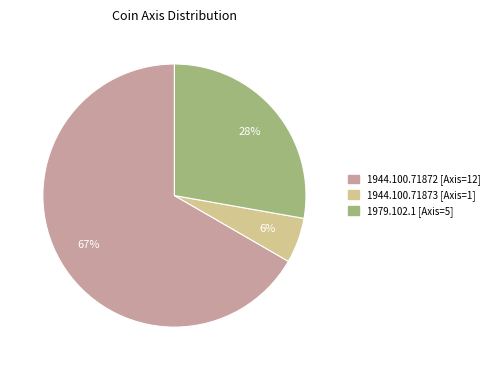

Count the number of slices in the pie.

3